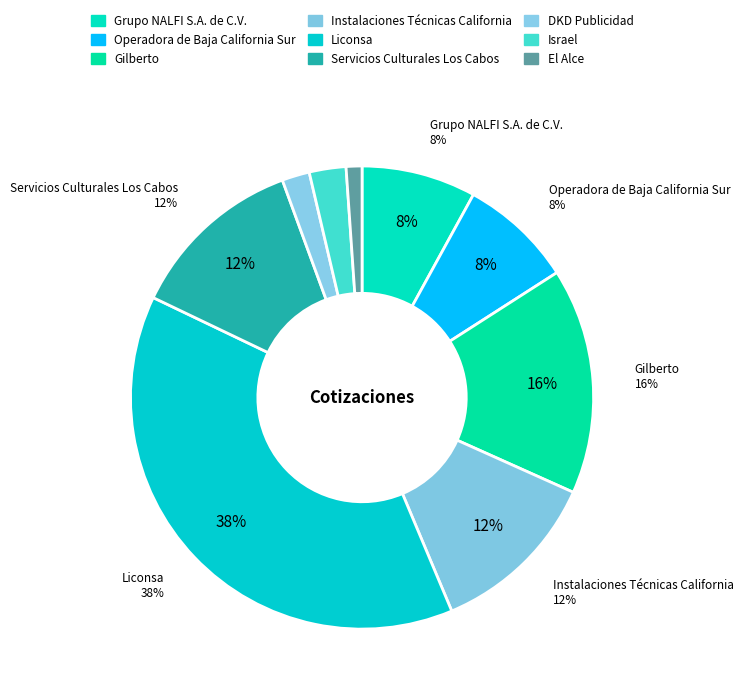

Count the number of slices in the pie.

9